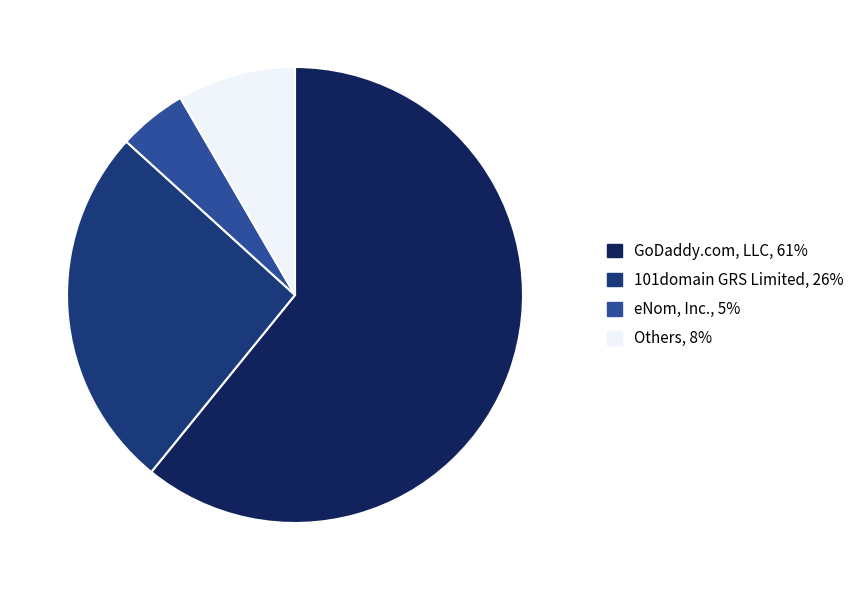

Is there a majority slice in this chart?

Yes